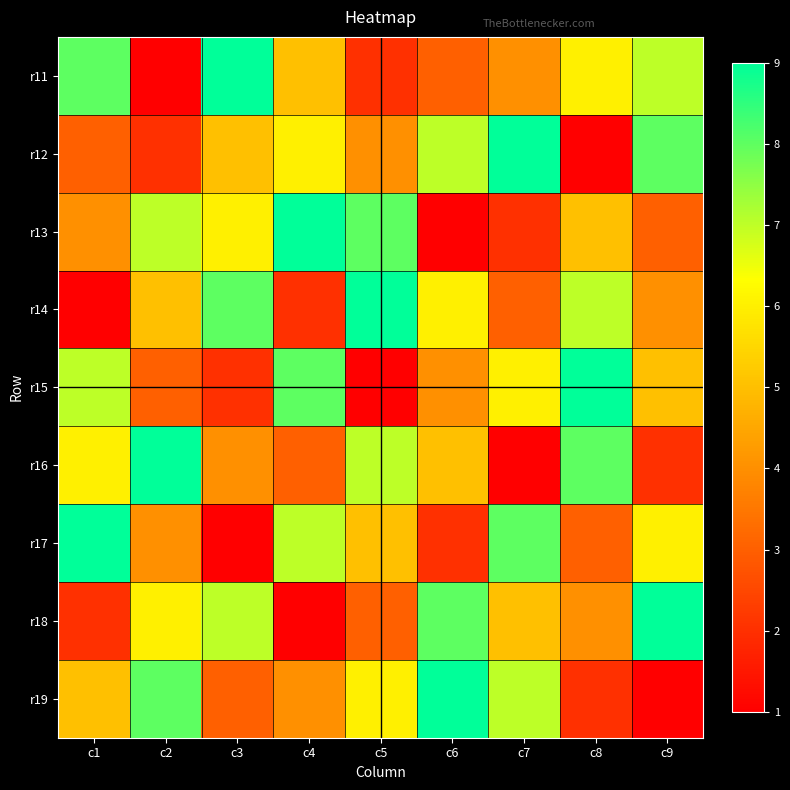

Reading right to left, extract all data points from this chart.

r11: c9=7	c8=6	c7=4	c6=3	c5=2	c4=5	c3=9	c2=1	c1=8
r12: c9=8	c8=1	c7=9	c6=7	c5=4	c4=6	c3=5	c2=2	c1=3
r13: c9=3	c8=5	c7=2	c6=1	c5=8	c4=9	c3=6	c2=7	c1=4
r14: c9=4	c8=7	c7=3	c6=6	c5=9	c4=2	c3=8	c2=5	c1=1
r15: c9=5	c8=9	c7=6	c6=4	c5=1	c4=8	c3=2	c2=3	c1=7
r16: c9=2	c8=8	c7=1	c6=5	c5=7	c4=3	c3=4	c2=9	c1=6
r17: c9=6	c8=3	c7=8	c6=2	c5=5	c4=7	c3=1	c2=4	c1=9
r18: c9=9	c8=4	c7=5	c6=8	c5=3	c4=1	c3=7	c2=6	c1=2
r19: c9=1	c8=2	c7=7	c6=9	c5=6	c4=4	c3=3	c2=8	c1=5